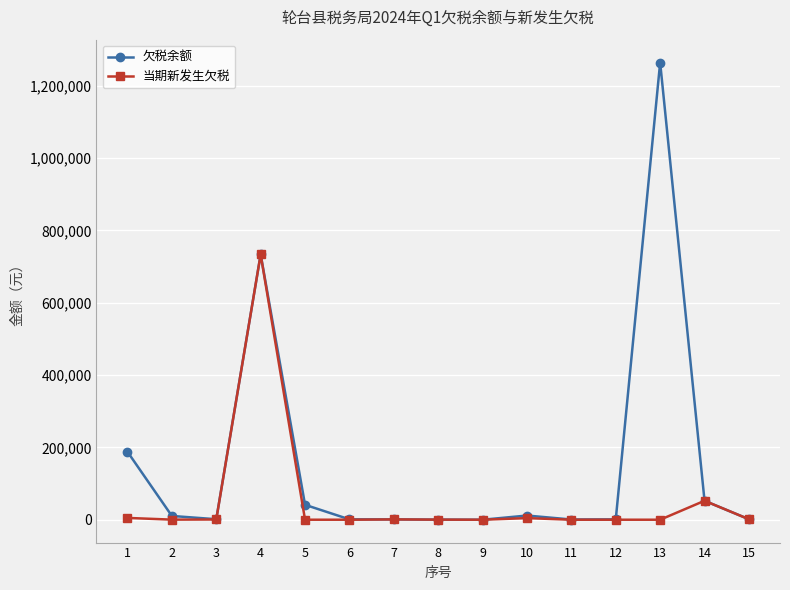

Which series has the largest range (max minus min)?

欠税余额